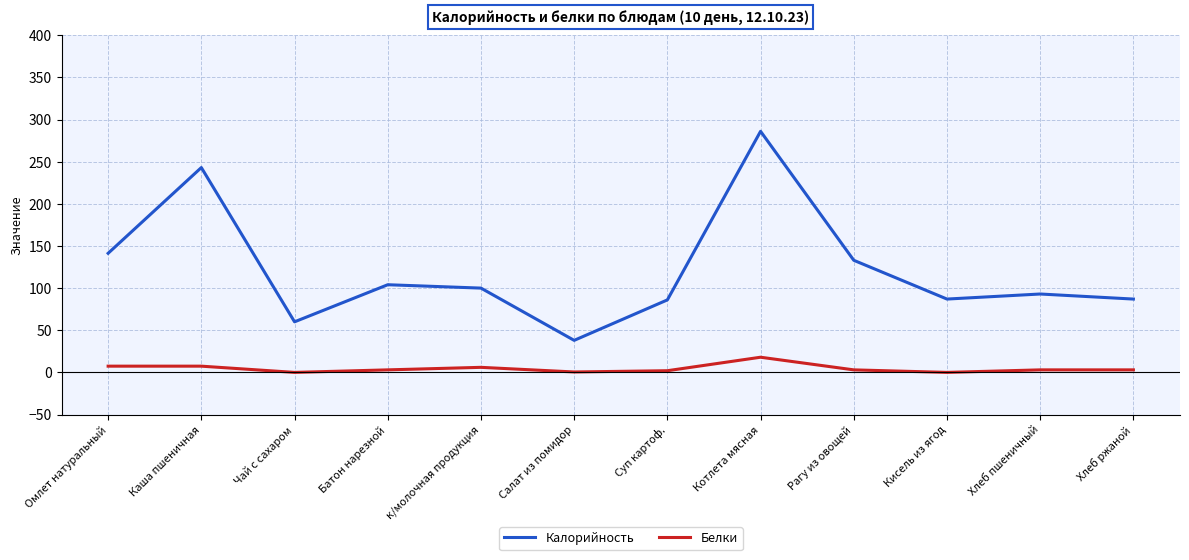

At which category does the chart reach its peak across all series?

Котлета мясная